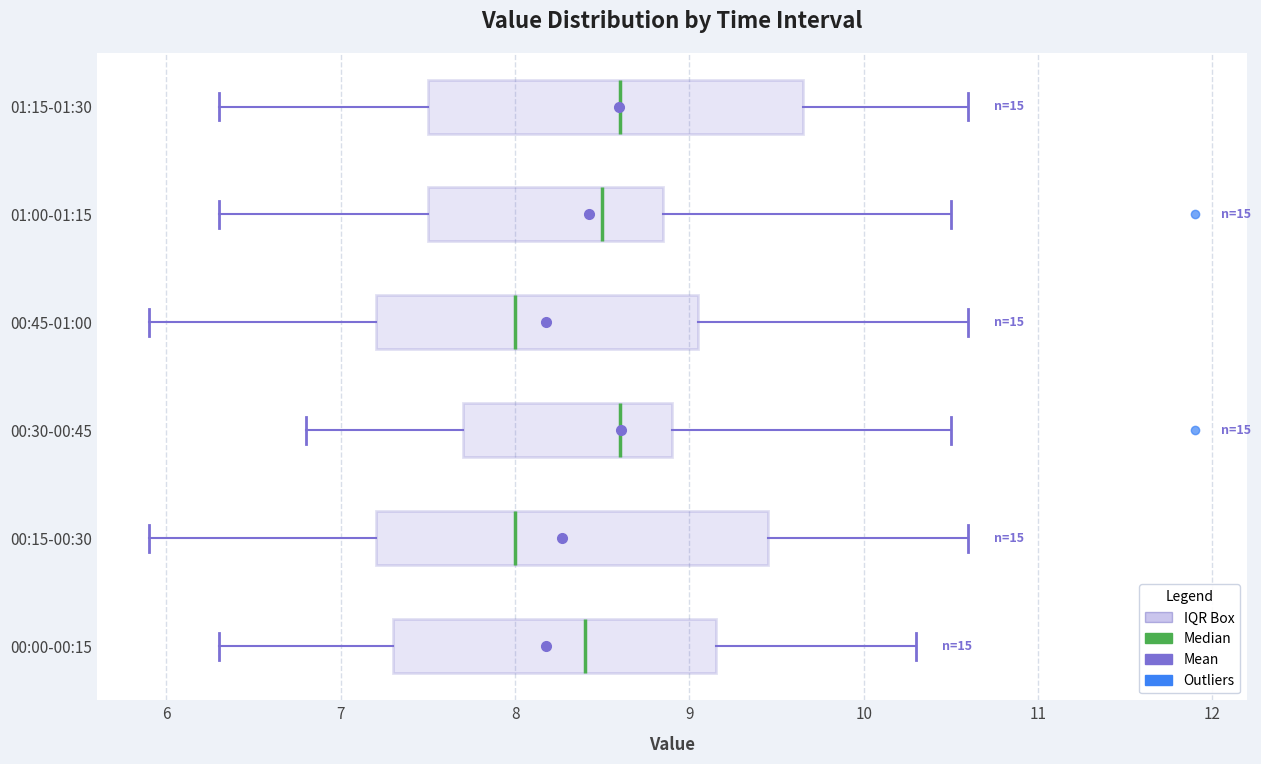

Where is the left edge of the box for 00:15-00:30 on the x-axis? The values are not printed on the chart, so give them approximately, as read against the axis.

7.2